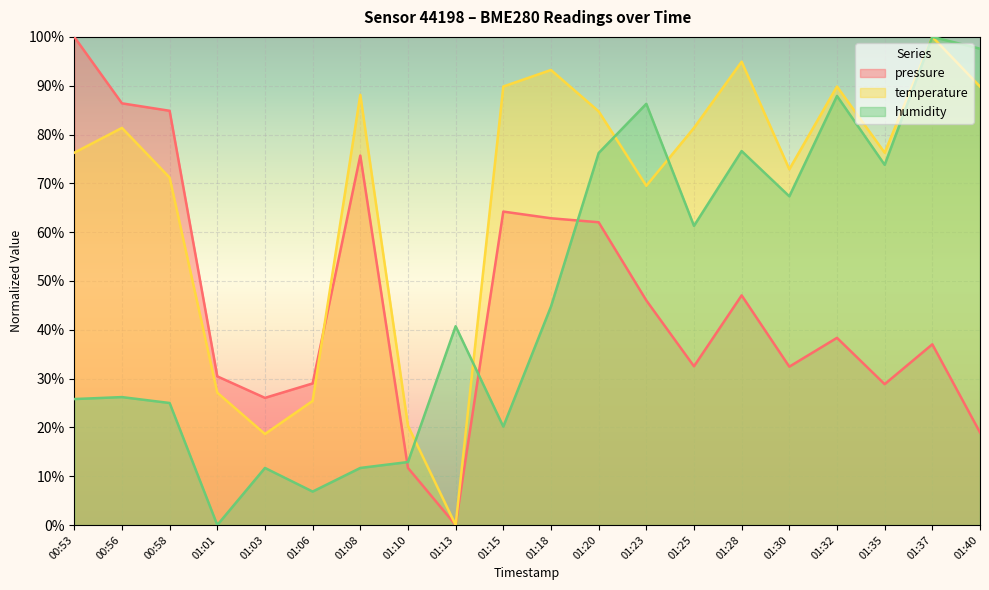

What position from the right is 01:32?

4